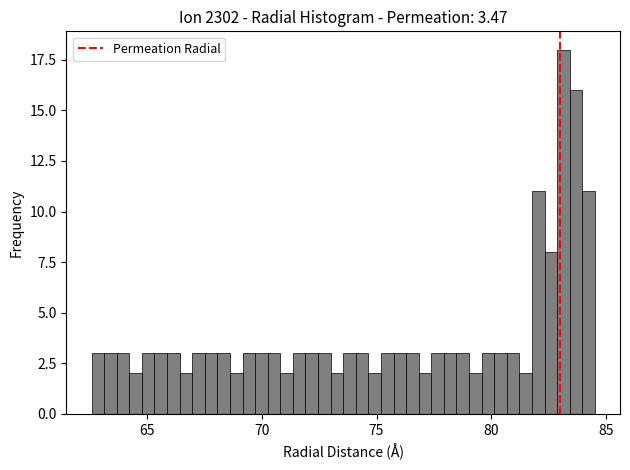

Read against the x-axis, roughly where is the centre of the tallest bar?

83.0